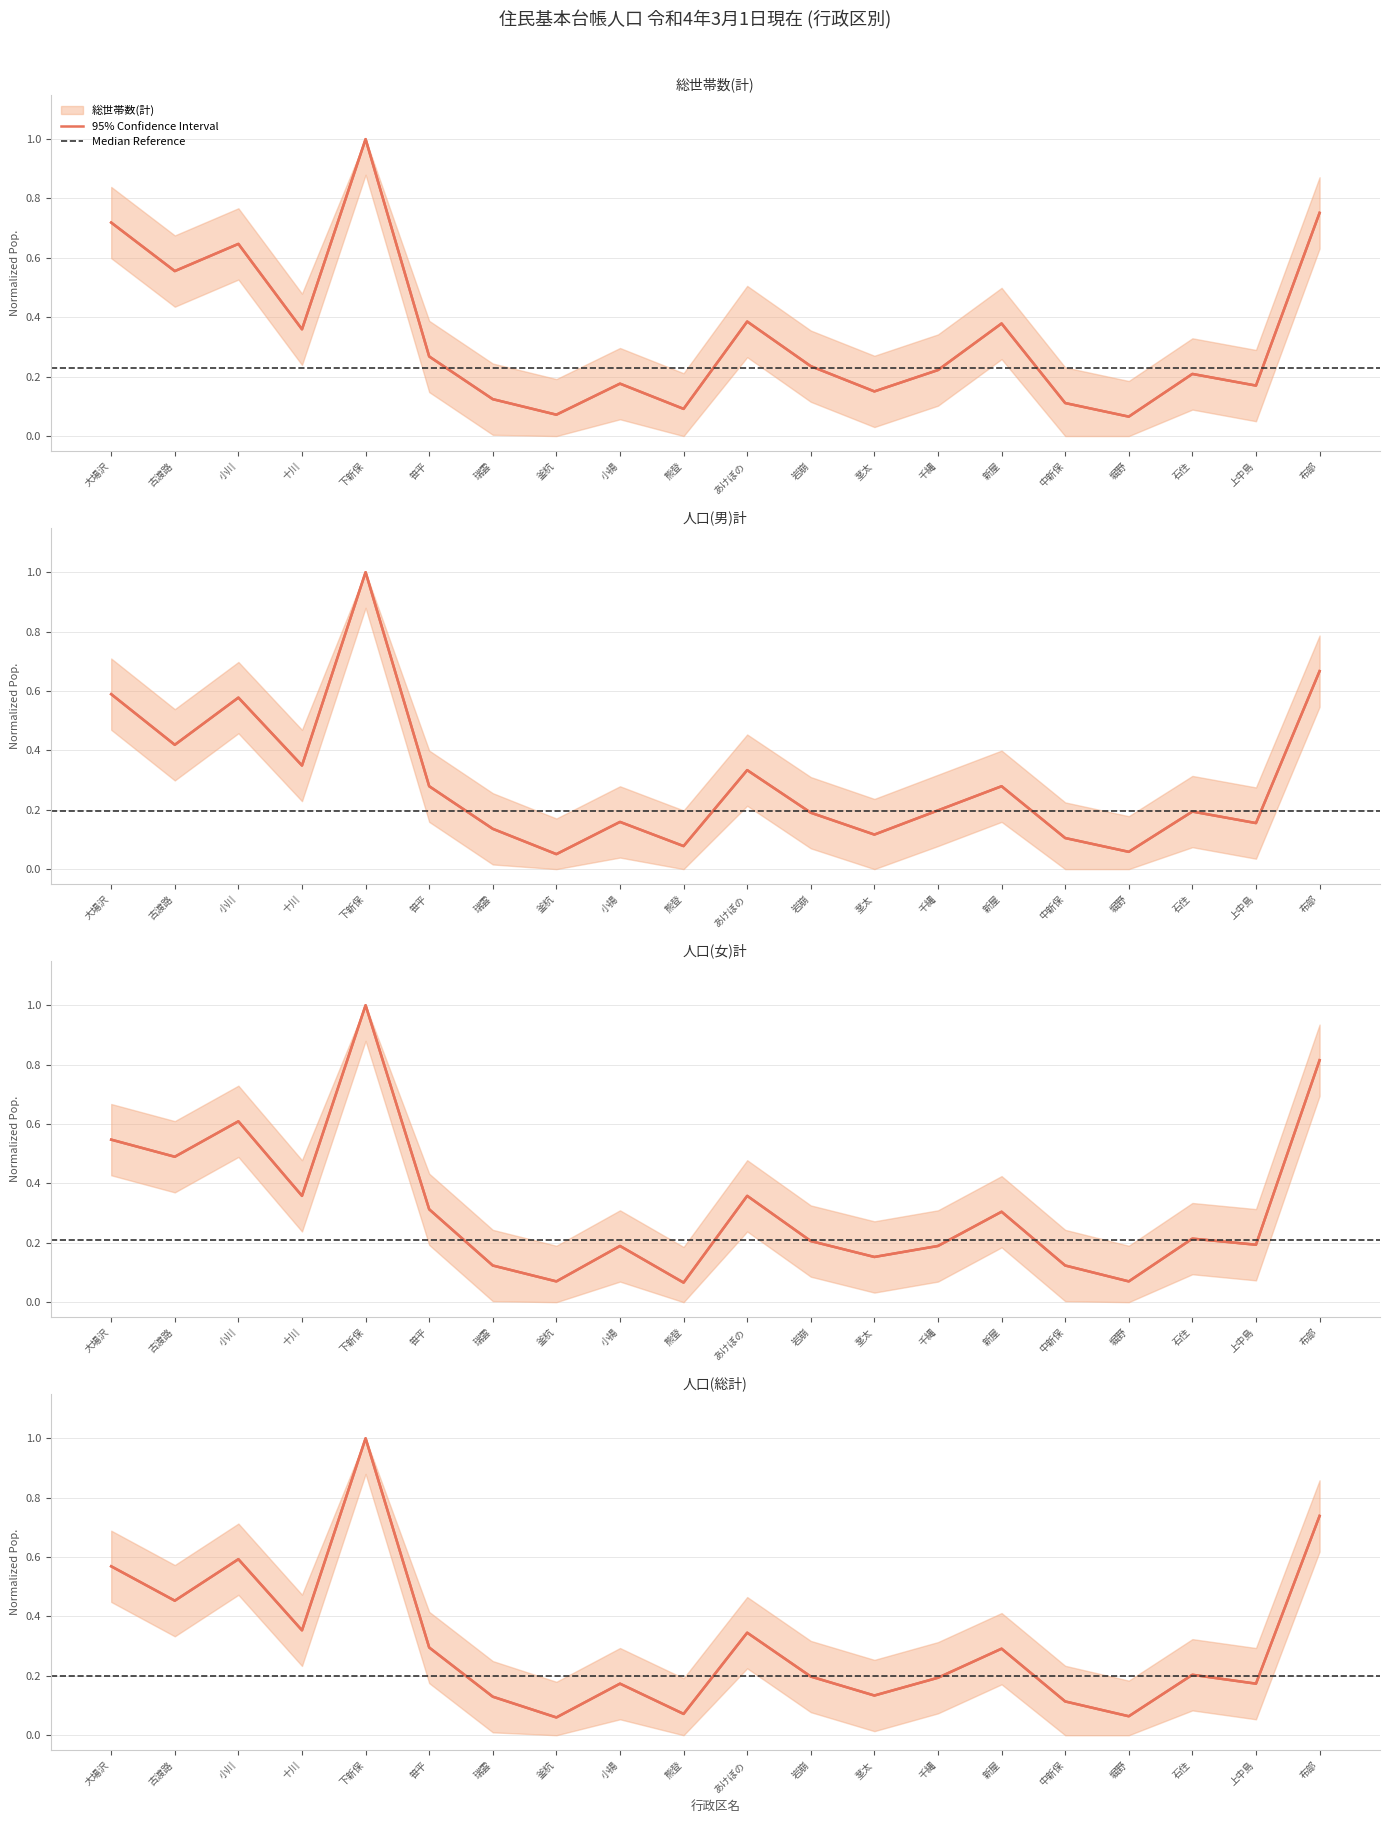

True or false: 人口(総計) and 人口(男)計 cross at least once.

True